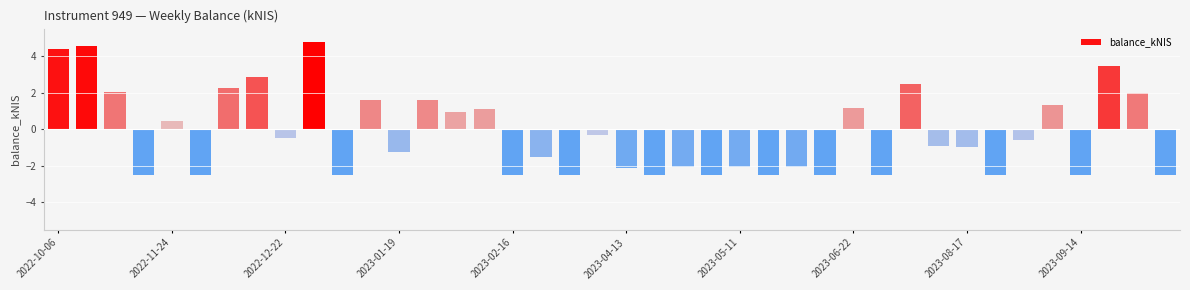

Which has a higher value, 2023-09-07 or 2023-01-05?

2023-09-07